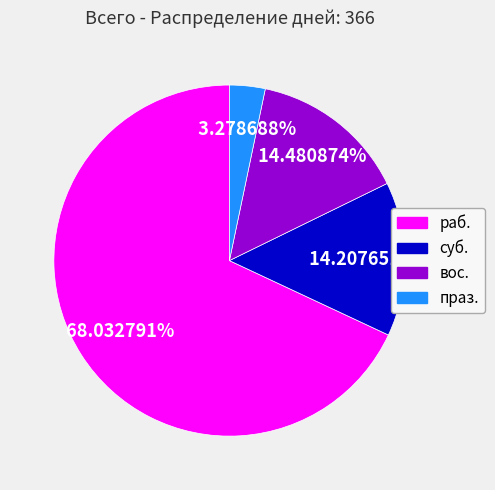

To the nearest percent, what is the difference between the вос. and раб. slice percentages?

54%